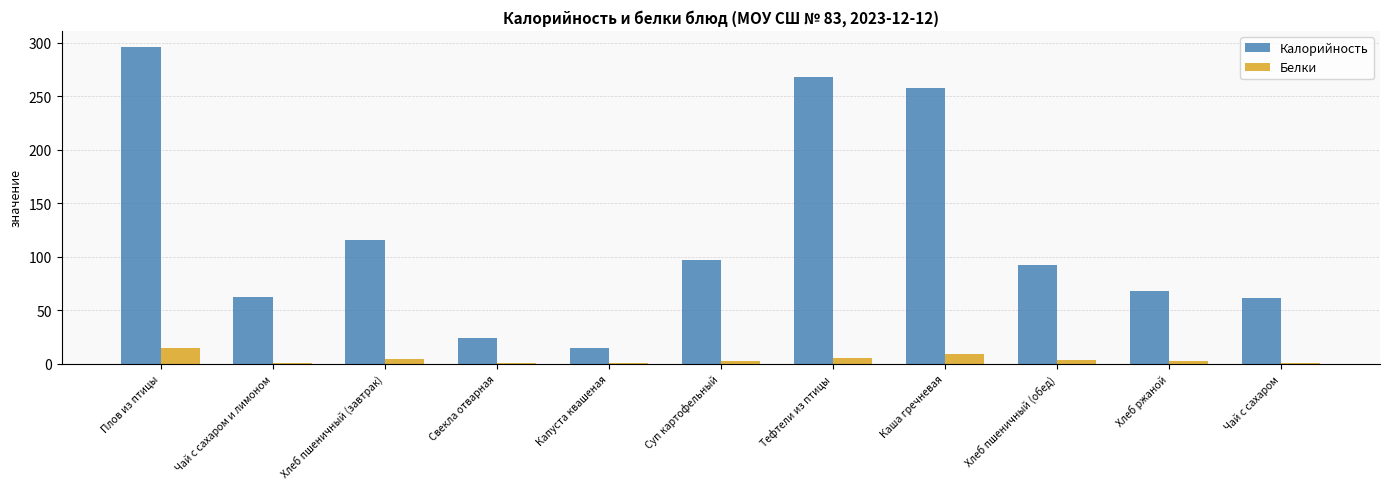

Which series changed the most between Капуста квашеная and Тефтели из птицы?

Калорийность